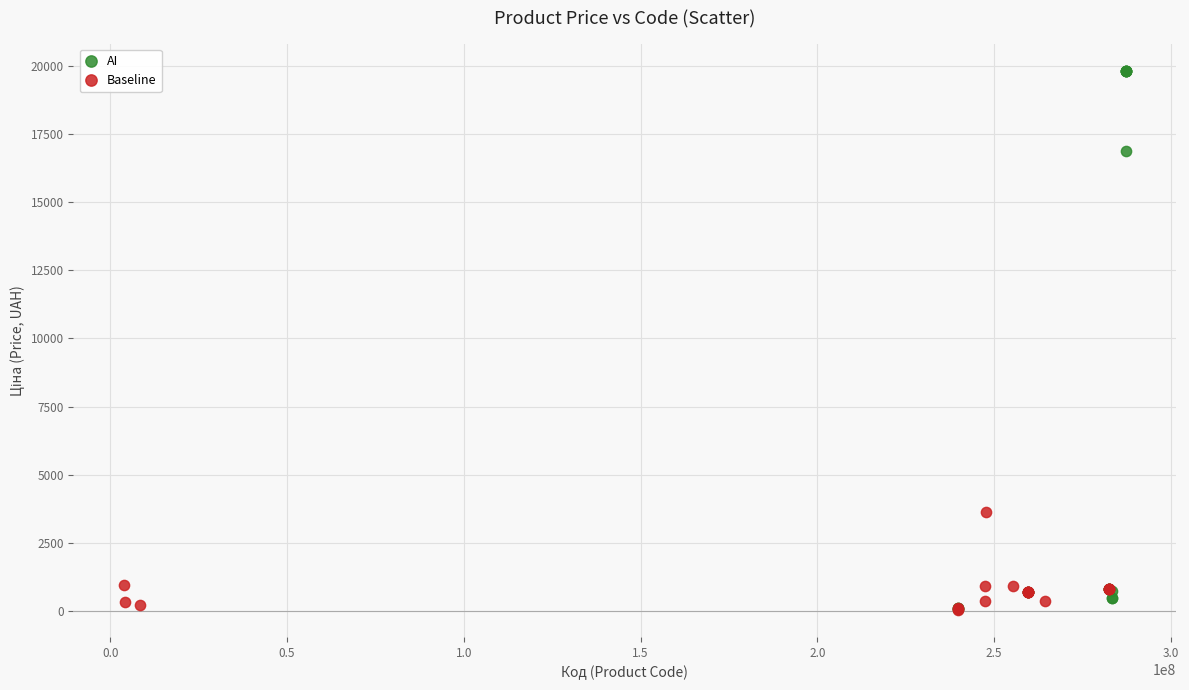

Which series reaches the maximum Y coordinate?

AI